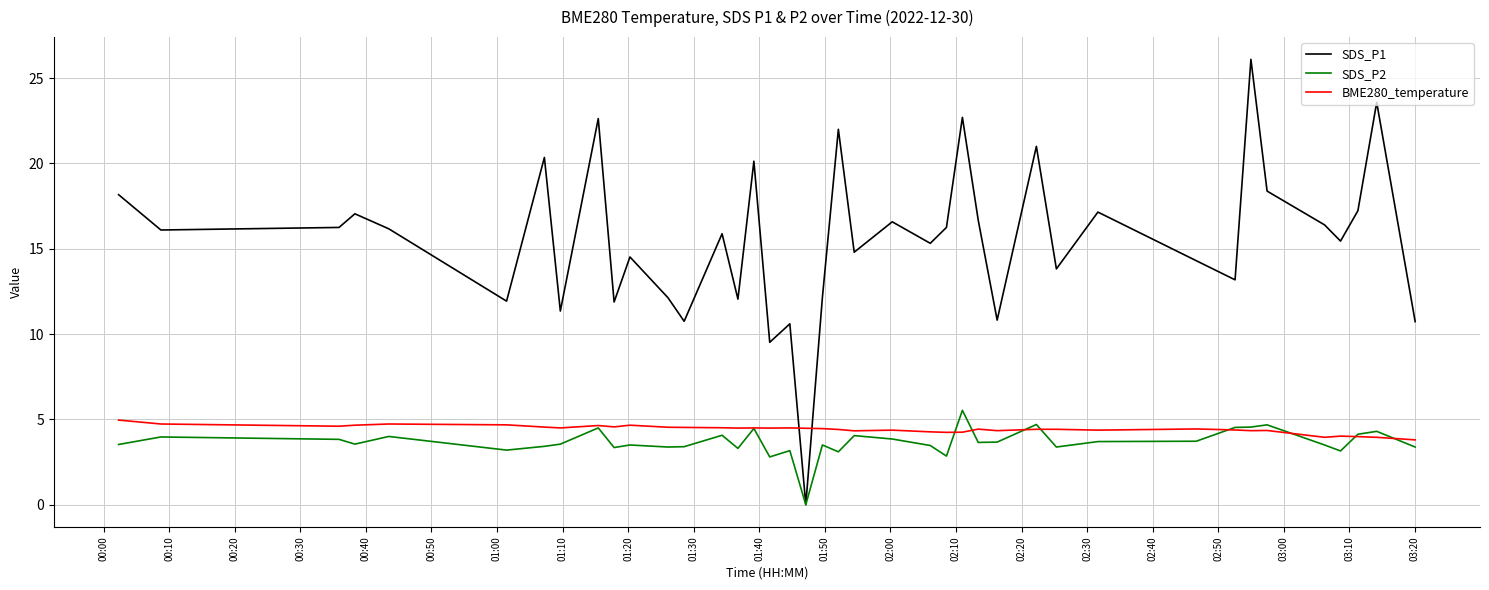

What is the maximum value for SDS_P1?

26.1